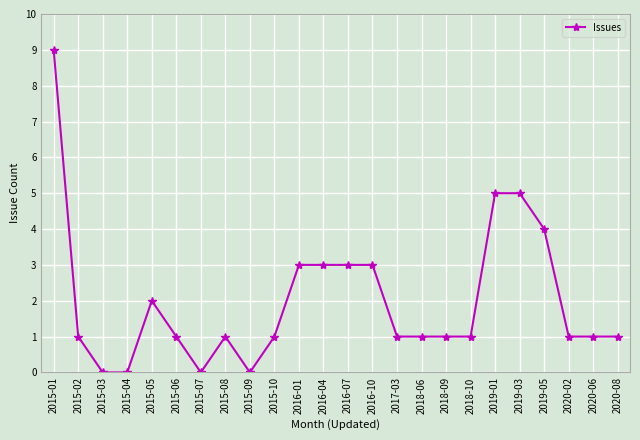

What is the label of the 5th point from the right?

2019-03